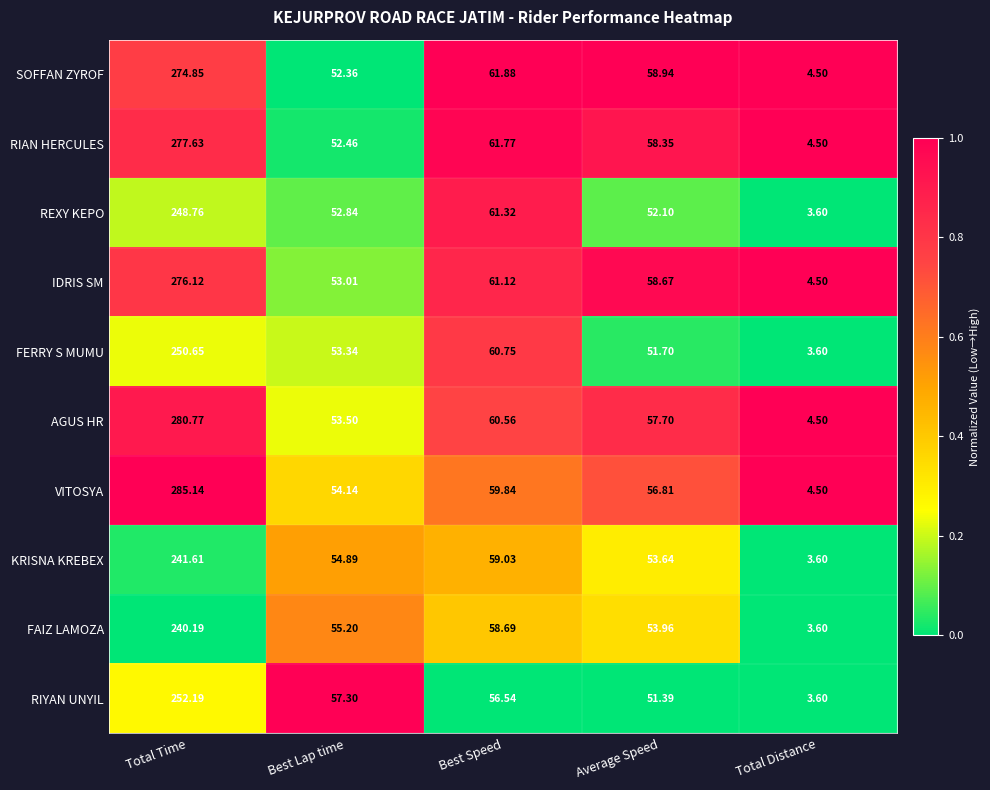

Rank the categories by FERRY S MUMU value from highest to lowest.

Total Time, Best Speed, Best Lap time, Average Speed, Total Distance